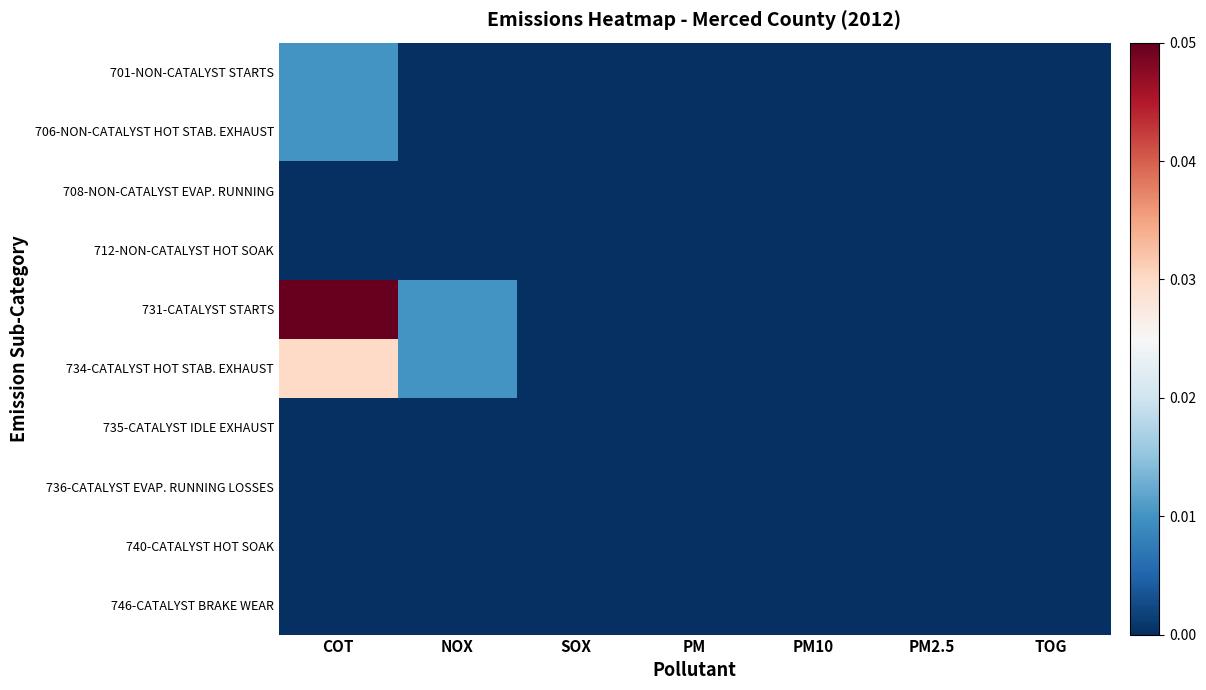

At how many categories does at least one series exceed 0?

2